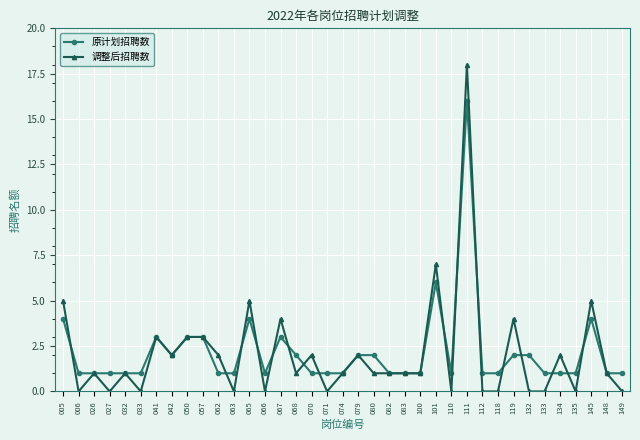

True or false: 调整后招聘数 has a value of 0 at 027.

True